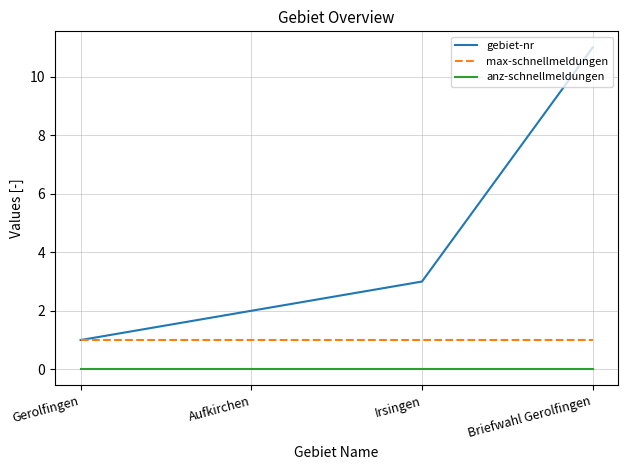

At how many categories does at least one series exceed 0?

4